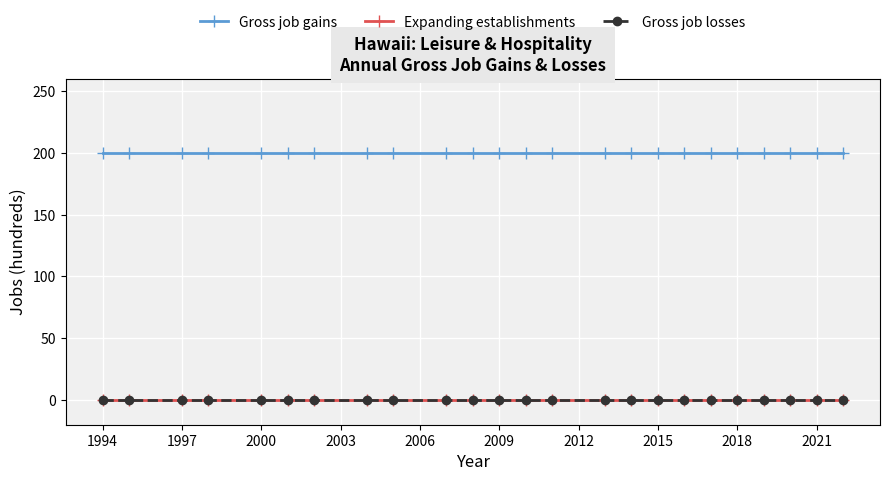

Is this an area chart (filled region under the line)?

No